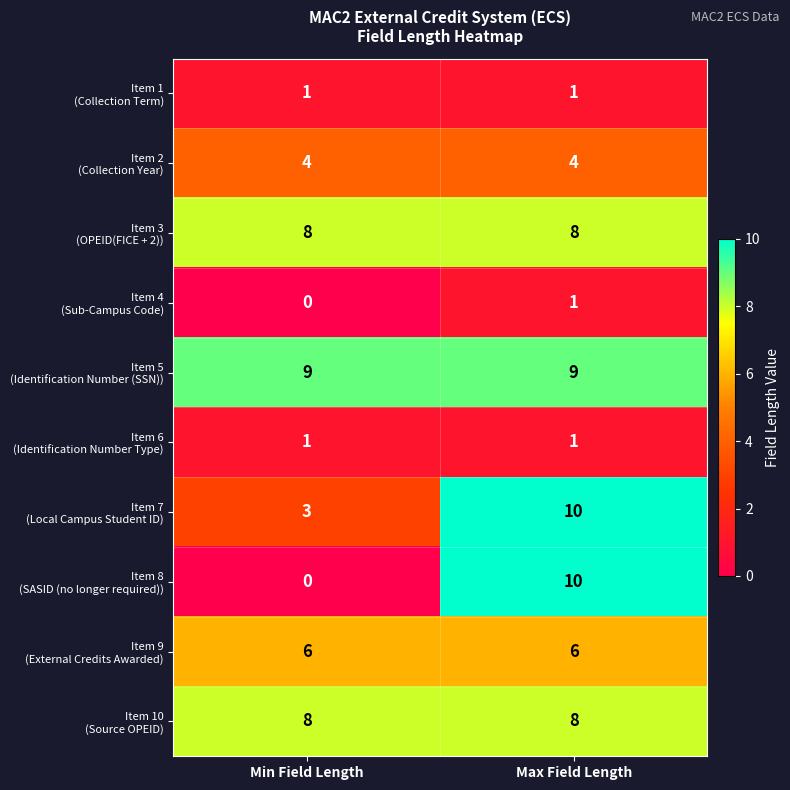

Which category has the lowest value across all series?

Min Field Length